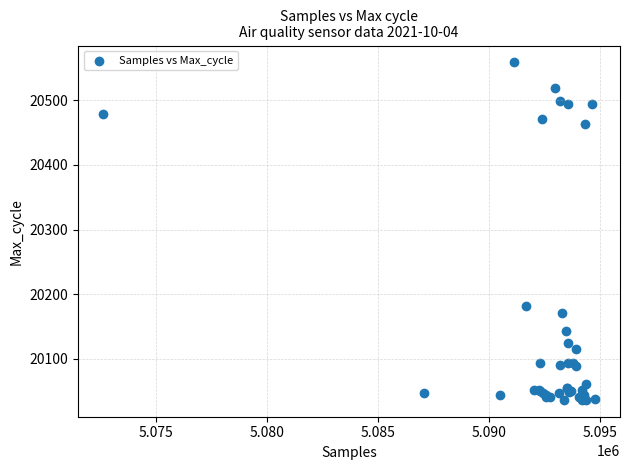

What Y value in the scatter plot is closest to 20297?

20181